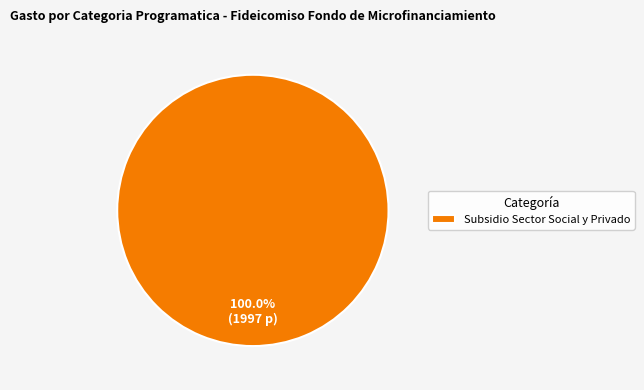

Rank the categories by value from highest to lowest.

Subsidio Sector Social y Privado